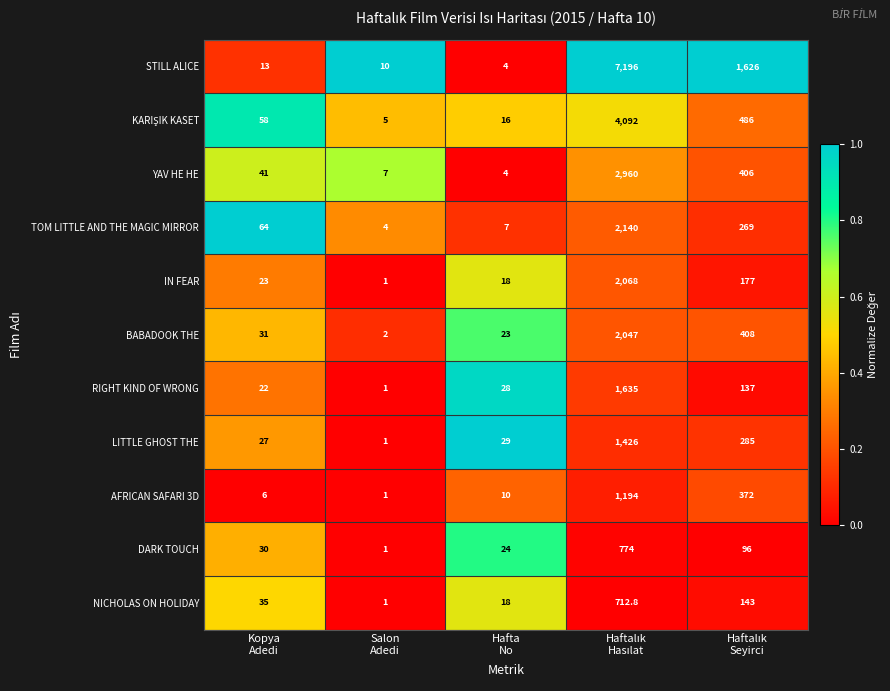

What is the average value of the STILL ALICE series?

1769.8